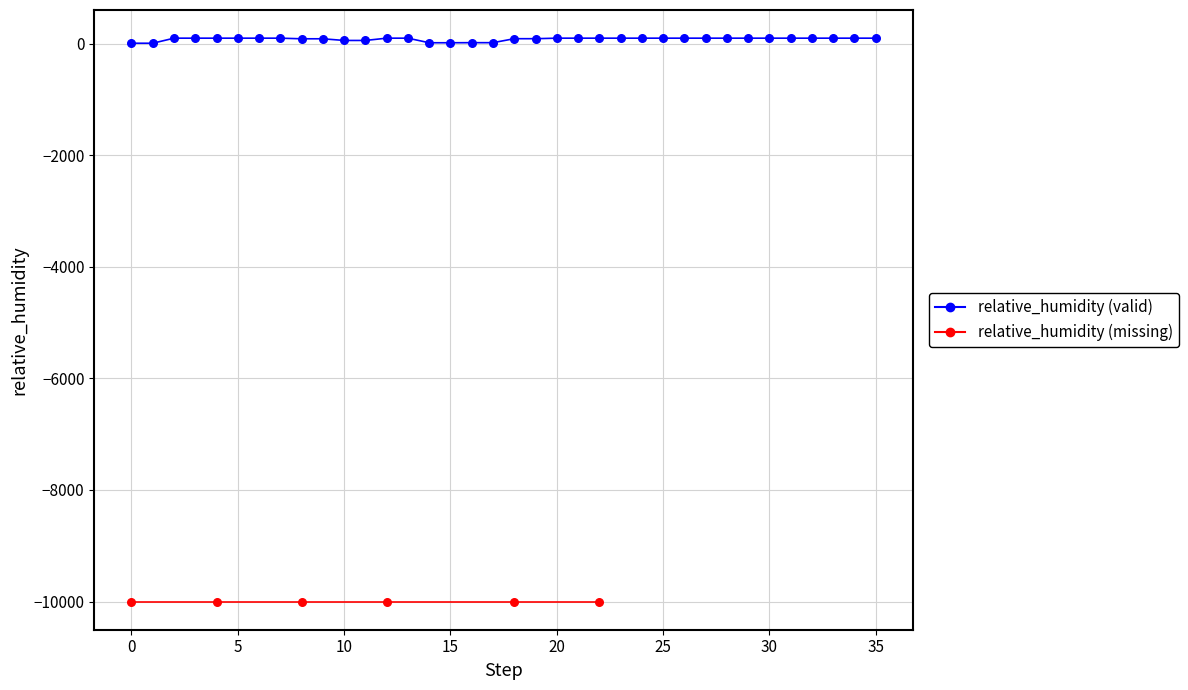

Which series contains the lowest Y value?

relative_humidity (missing)